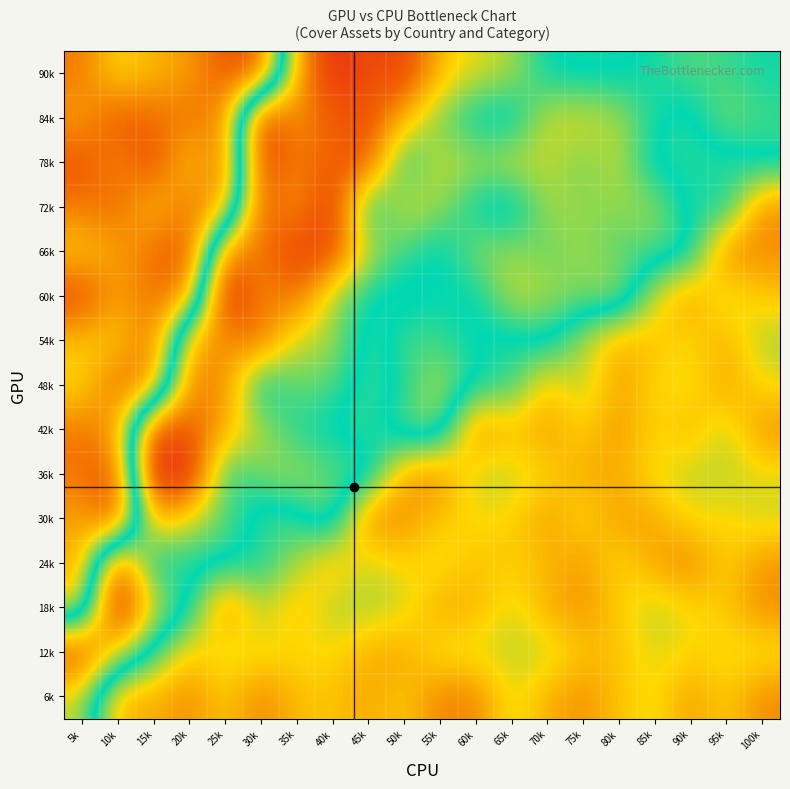

What is the minimum value shown in the chart?

0.1